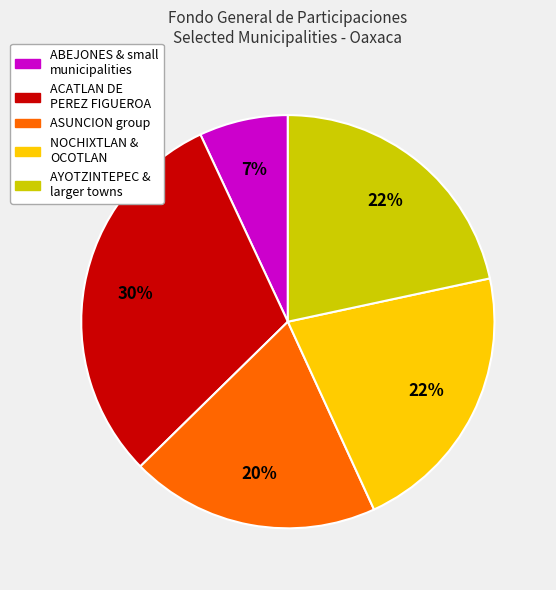

To the nearest percent, what is the average slice percentage?

20%